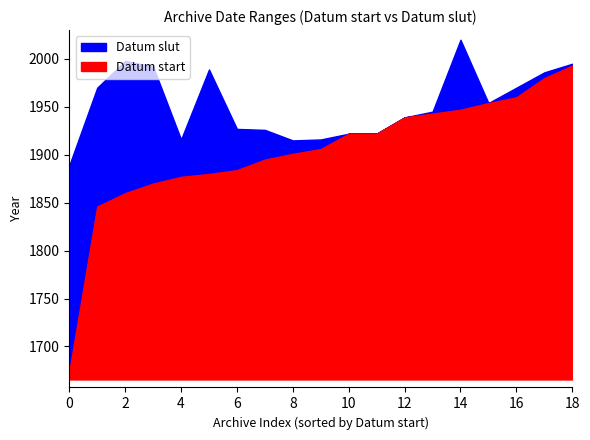

The value of Datum start at Populärvetenskapliga Nykterhetskursen is 1906. True or false?

True